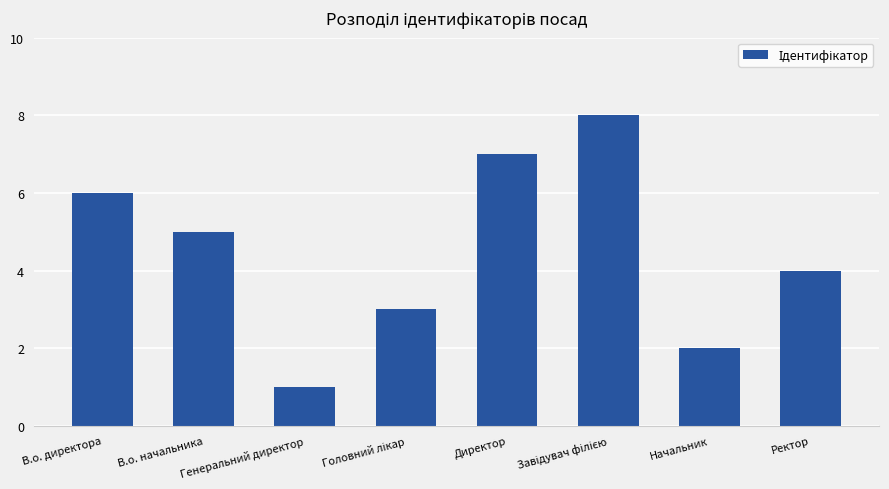

Which has a higher value, В.о. директора or В.о. начальника?

В.о. директора